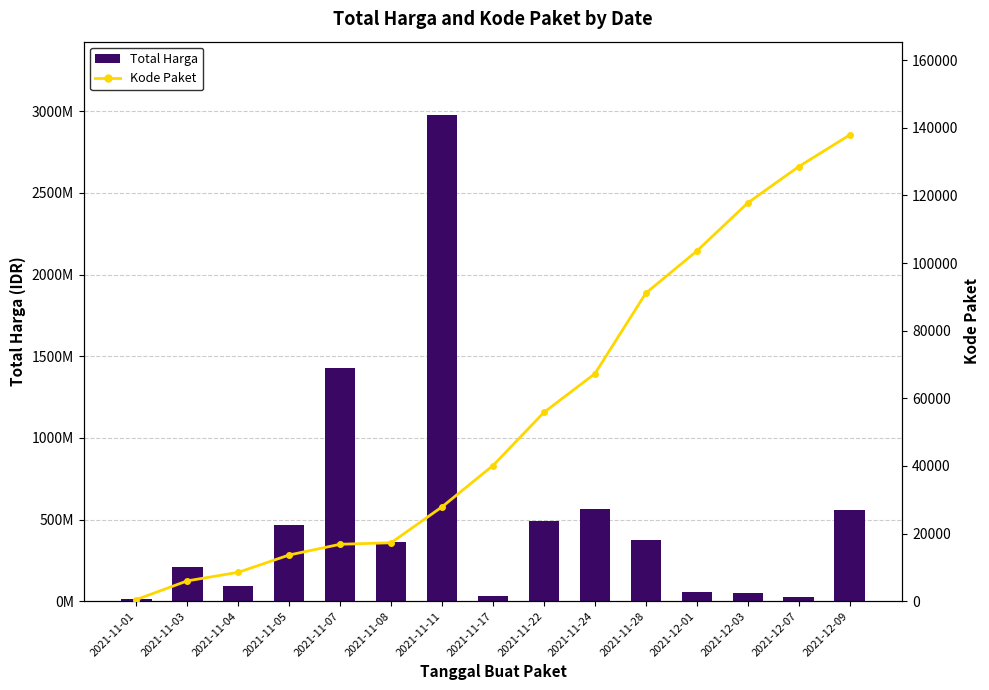

What is the lowest value of the Total Harga series?

12787500